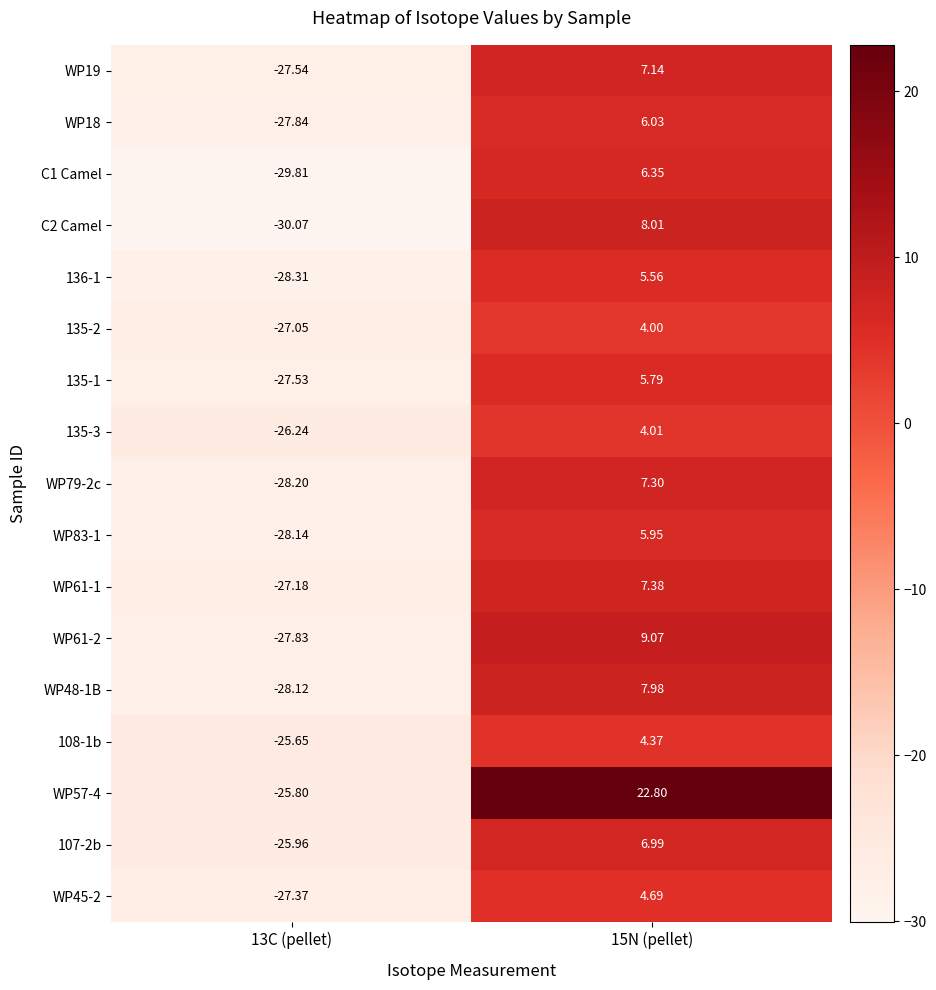

Is the value of 136-1 at 15N (pellet) greater than the value of WP61-1 at 13C (pellet)?

Yes